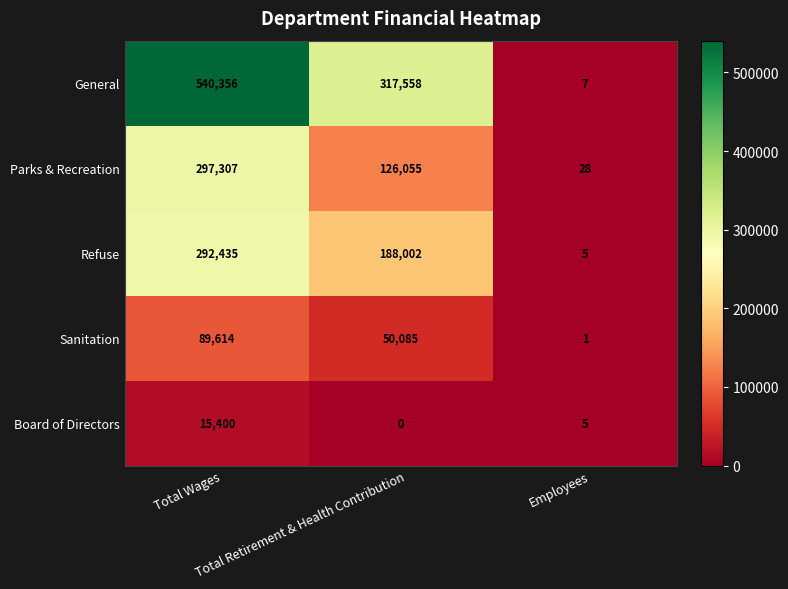

What is the difference between the highest and lowest values at Total Wages?

524956